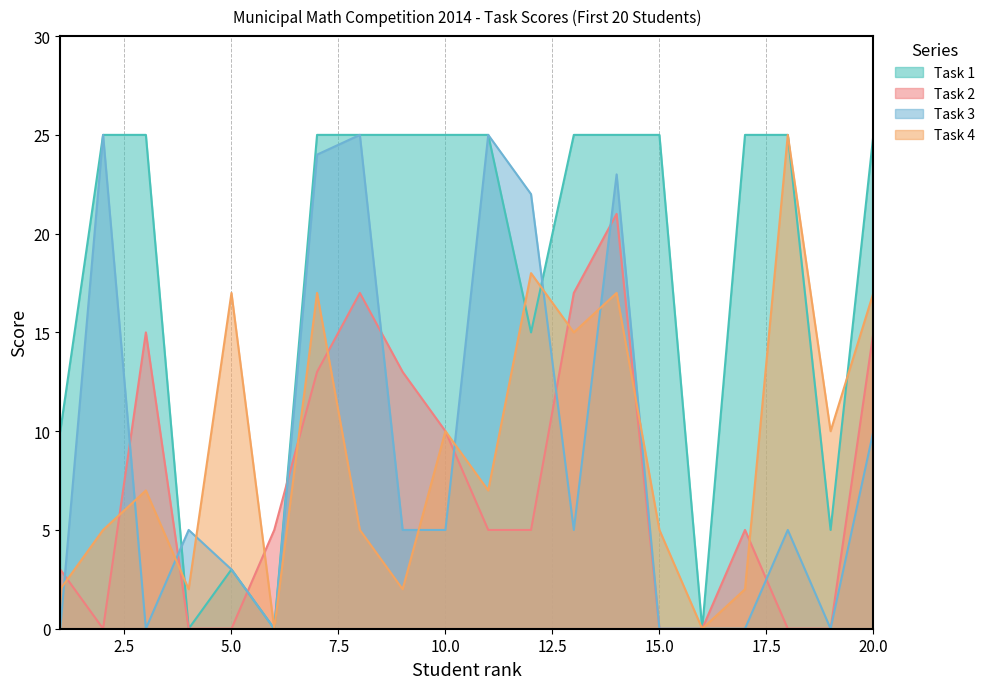

Which has a higher value, 2 or 1?

2